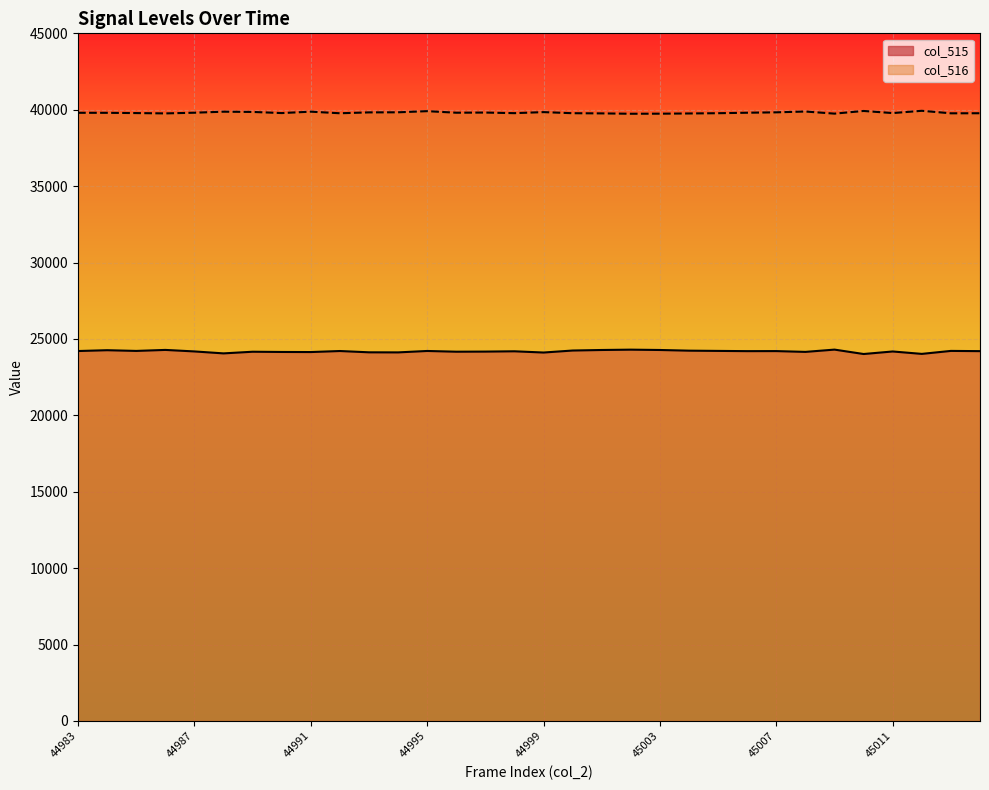

What is the difference between the maximum and minimum values in the col_515 series?

288